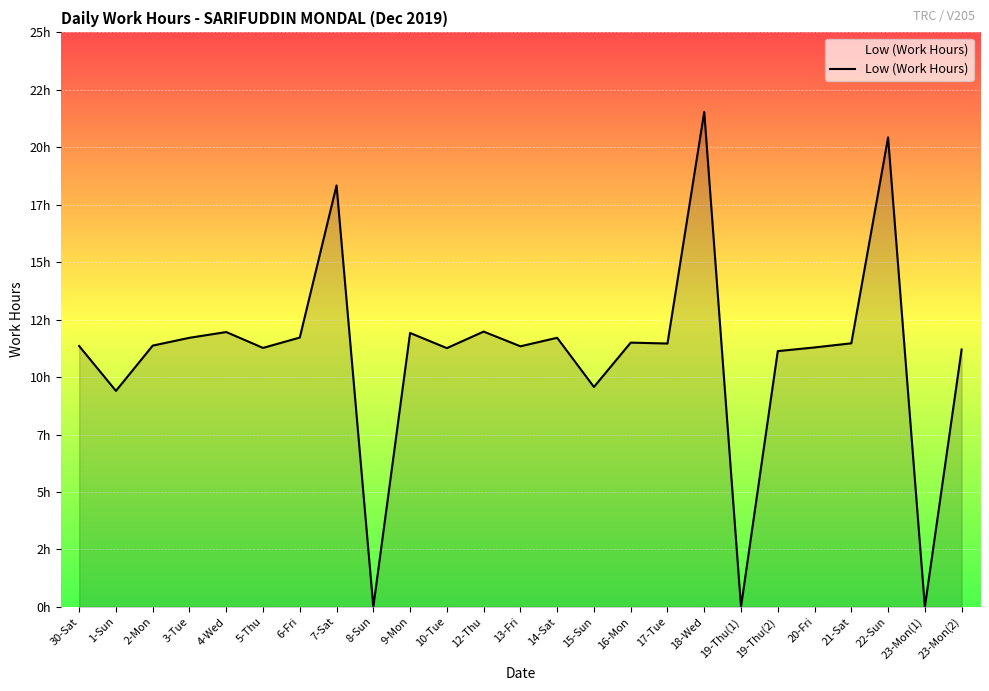

Reading left to right, transcribe all the data shown in this chart.

30-Sat=11.3	1-Sun=9.4	2-Mon=11.4	3-Tue=11.7	4-Wed=12.0	5-Thu=11.3	6-Fri=11.7	7-Sat=18.3	8-Sun=0.0	9-Mon=11.9	10-Tue=11.3	12-Thu=12.0	13-Fri=11.3	14-Sat=11.7	15-Sun=9.6	16-Mon=11.5	17-Tue=11.5	18-Wed=21.5	19-Thu(1)=0.0	19-Thu(2)=11.1	20-Fri=11.3	21-Sat=11.5	22-Sun=20.4	23-Mon(1)=0.0	23-Mon(2)=11.2